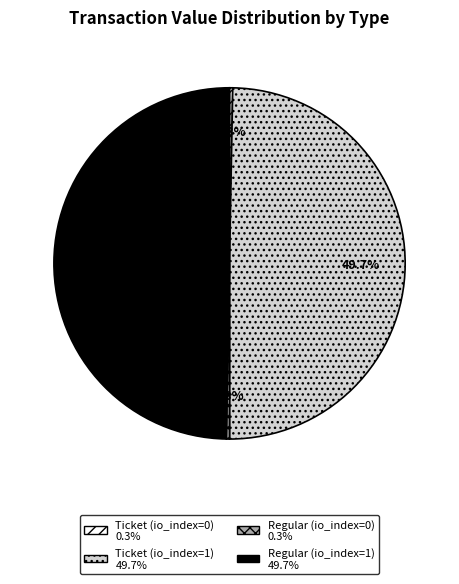

Which has a higher value, Ticket (io_index=0) or Regular (io_index=1)?

Regular (io_index=1)